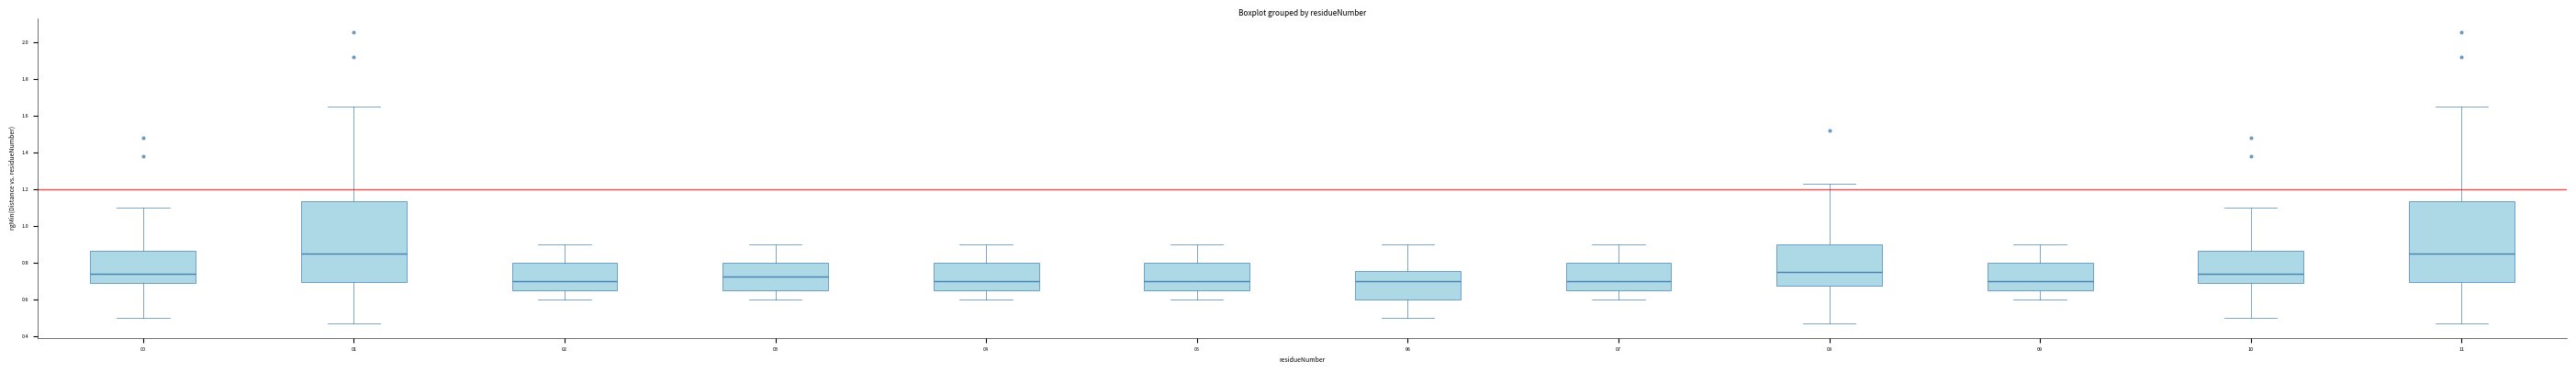

Reading left to right, read every box against the y-axis: the position of its median line, the range the box covers, and the ends of its whiskers. The values are not printed on the chart, so give them approximately, as read against the axis.

00: median 0.74, box 0.68 to 0.86, whiskers 0.50 to 1.10
01: median 0.86, box 0.70 to 1.14, whiskers 0.48 to 1.66
02: median 0.70, box 0.66 to 0.80, whiskers 0.60 to 0.90
03: median 0.72, box 0.66 to 0.80, whiskers 0.60 to 0.90
04: median 0.70, box 0.66 to 0.80, whiskers 0.60 to 0.90
05: median 0.70, box 0.66 to 0.80, whiskers 0.60 to 0.90
06: median 0.70, box 0.60 to 0.76, whiskers 0.50 to 0.90
07: median 0.70, box 0.66 to 0.80, whiskers 0.60 to 0.90
08: median 0.76, box 0.68 to 0.90, whiskers 0.48 to 1.24
09: median 0.70, box 0.66 to 0.80, whiskers 0.60 to 0.90
10: median 0.74, box 0.68 to 0.86, whiskers 0.50 to 1.10
11: median 0.86, box 0.70 to 1.14, whiskers 0.48 to 1.66